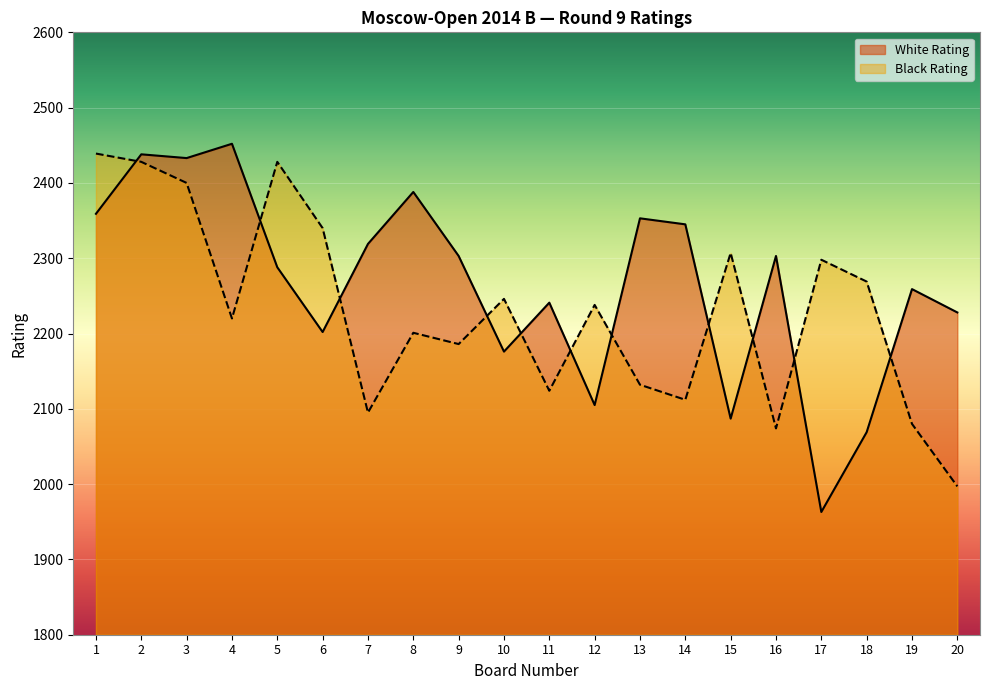

How many data points in White Rating are less than 2303?

10